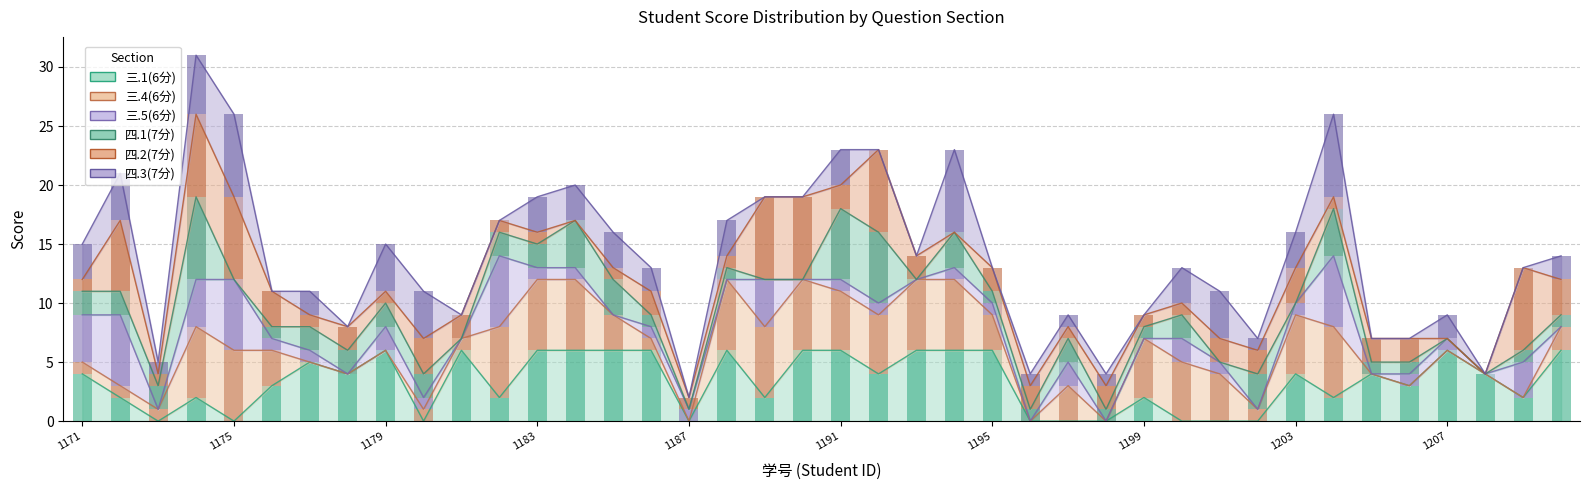

Is it true that 四.3(7分) equals 5 at 1171?

False